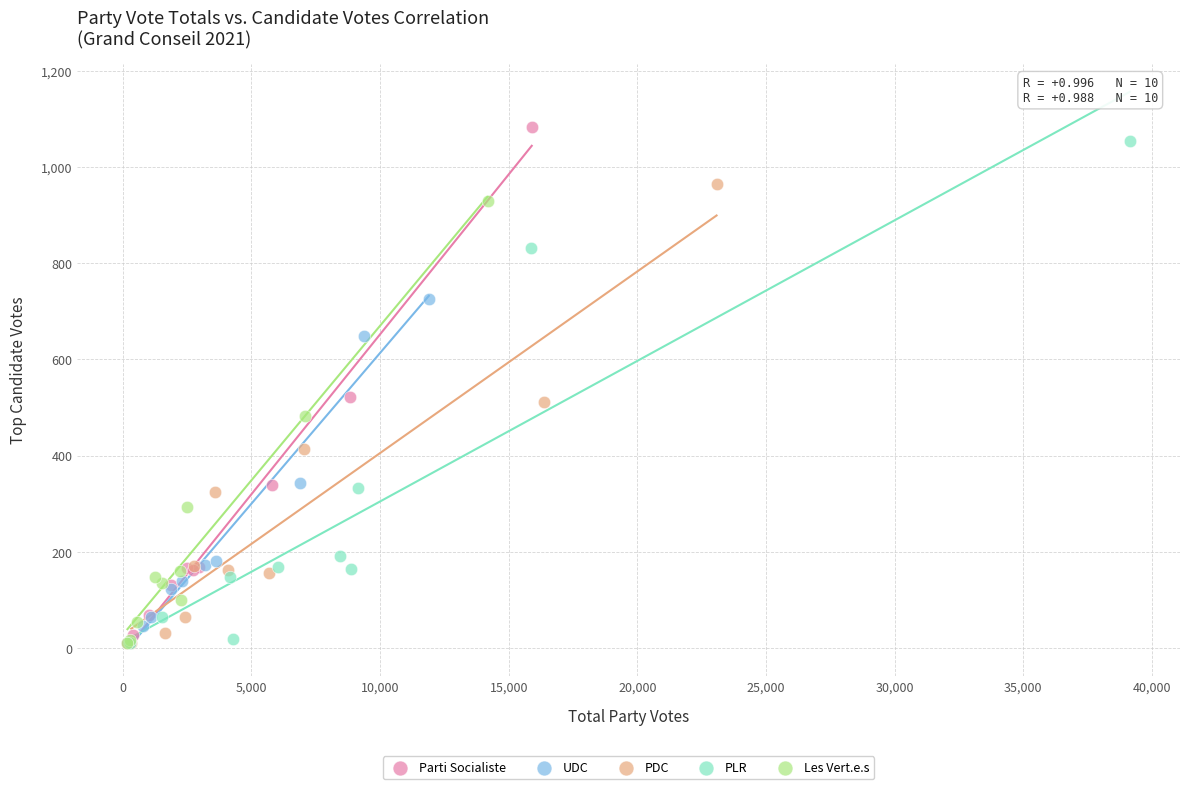

Which series has the widest spread of Y values?

Parti Socialiste